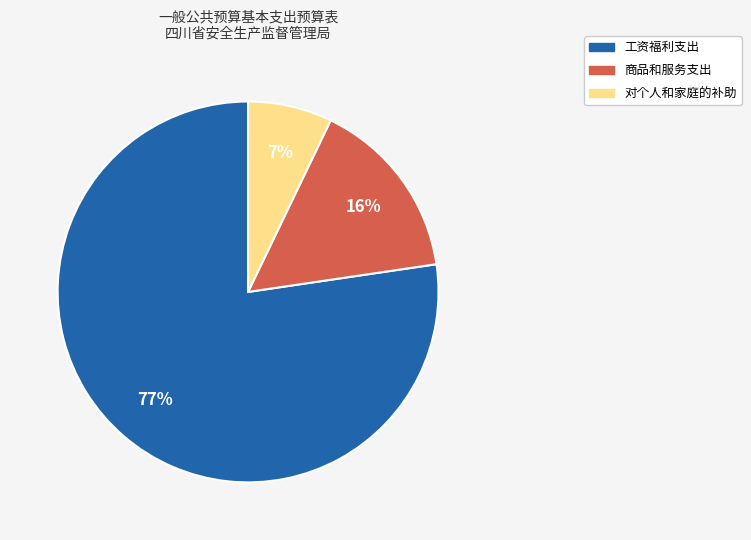

Rank the categories by value from lowest to highest.

对个人和家庭的补助, 商品和服务支出, 工资福利支出